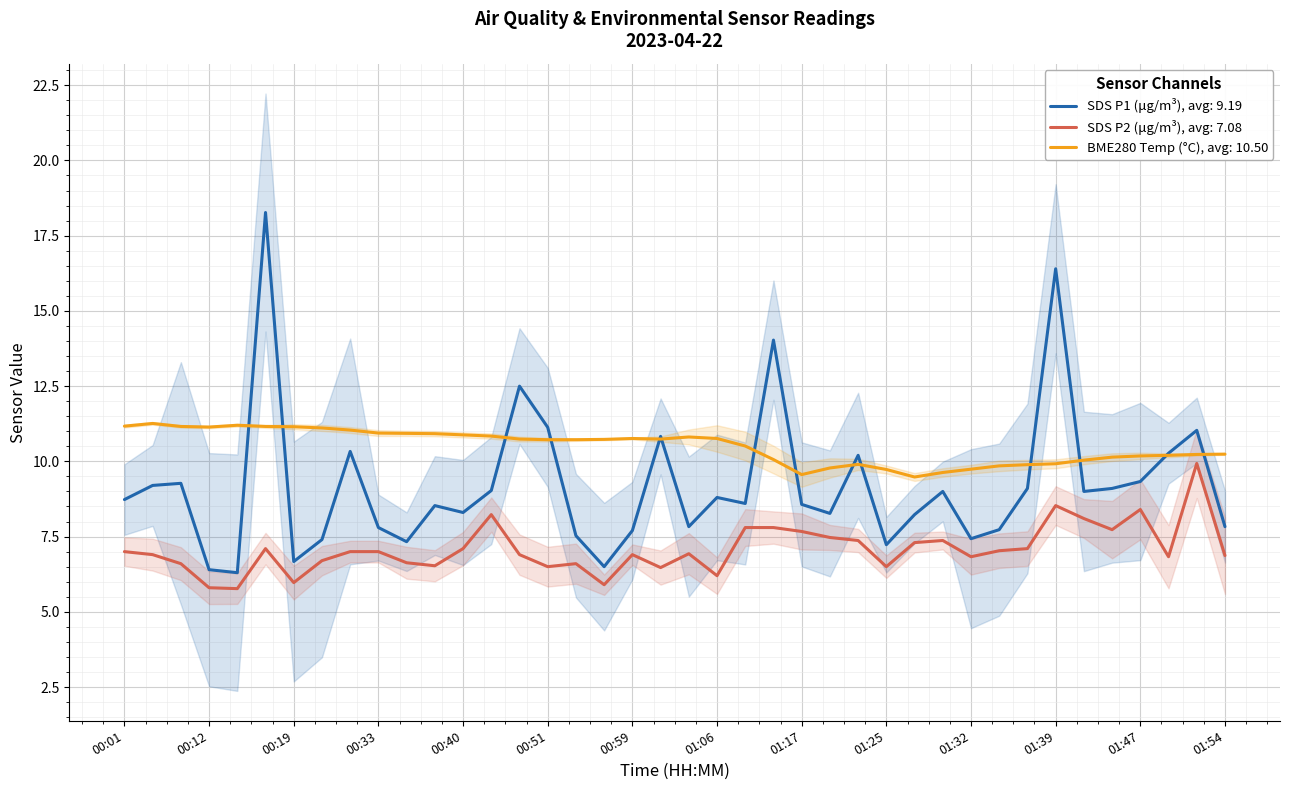

Is it true that SDS_P2 equals 7.7 at 01:17?

True